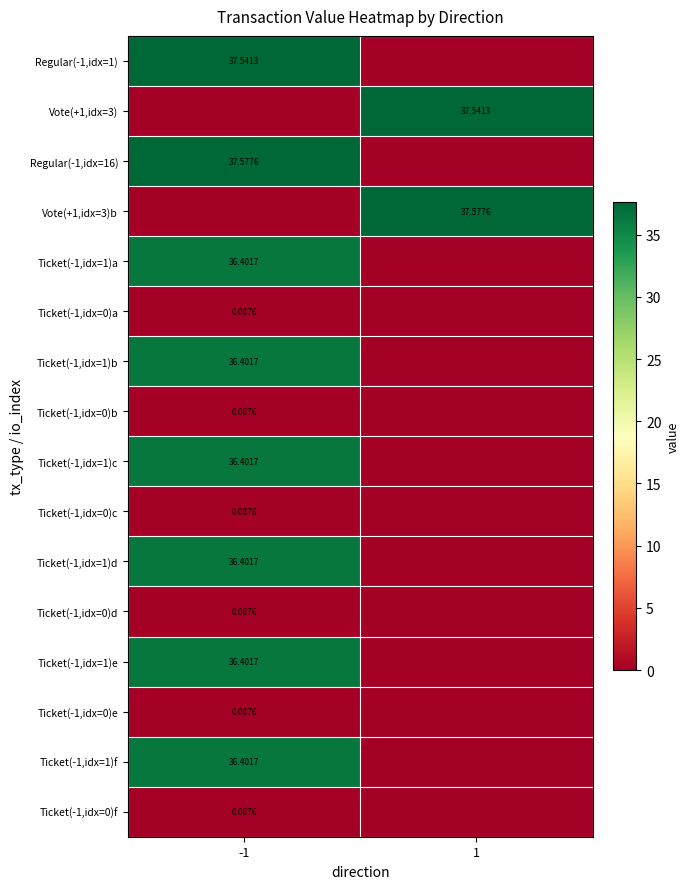

Is the value of Ticket(-1,idx=1)e at -1 greater than the value of Ticket(-1,idx=0)e at -1?

Yes